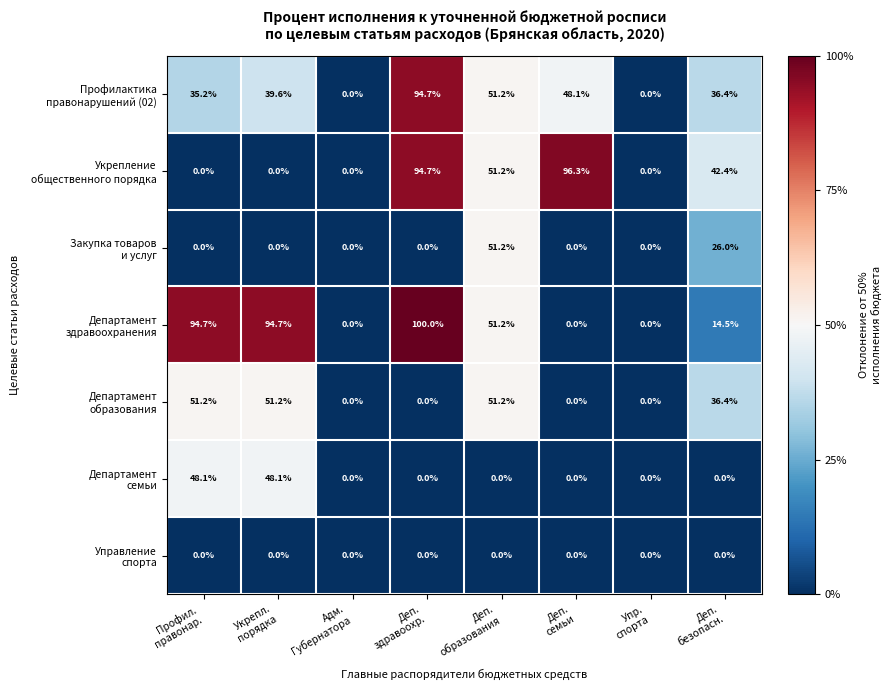

How many series are shown in this chart?

7